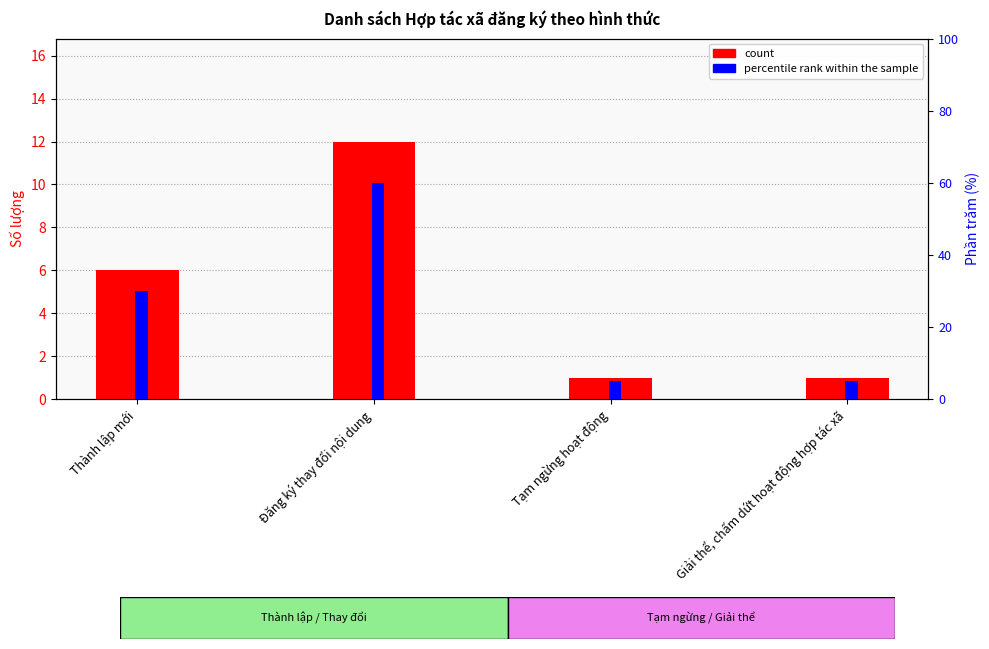

What is the difference between the second highest and second lowest values in the count series?

5